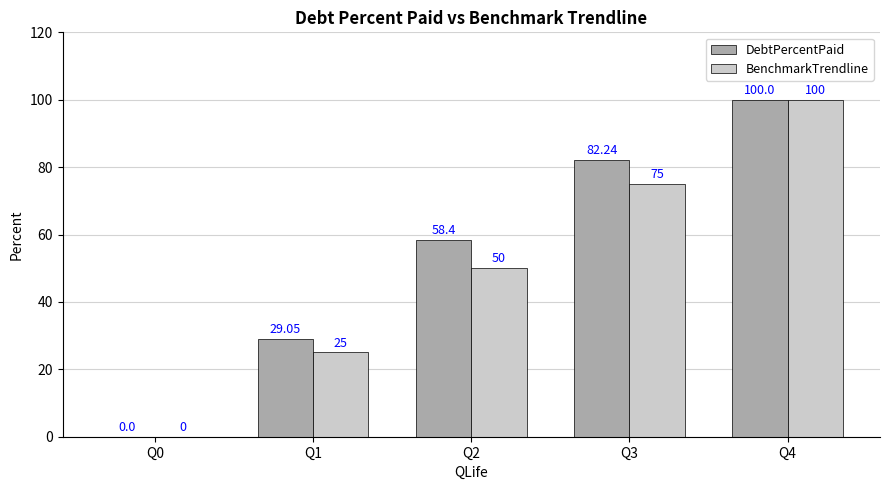

What is the average value of the BenchmarkTrendline series?

50.0